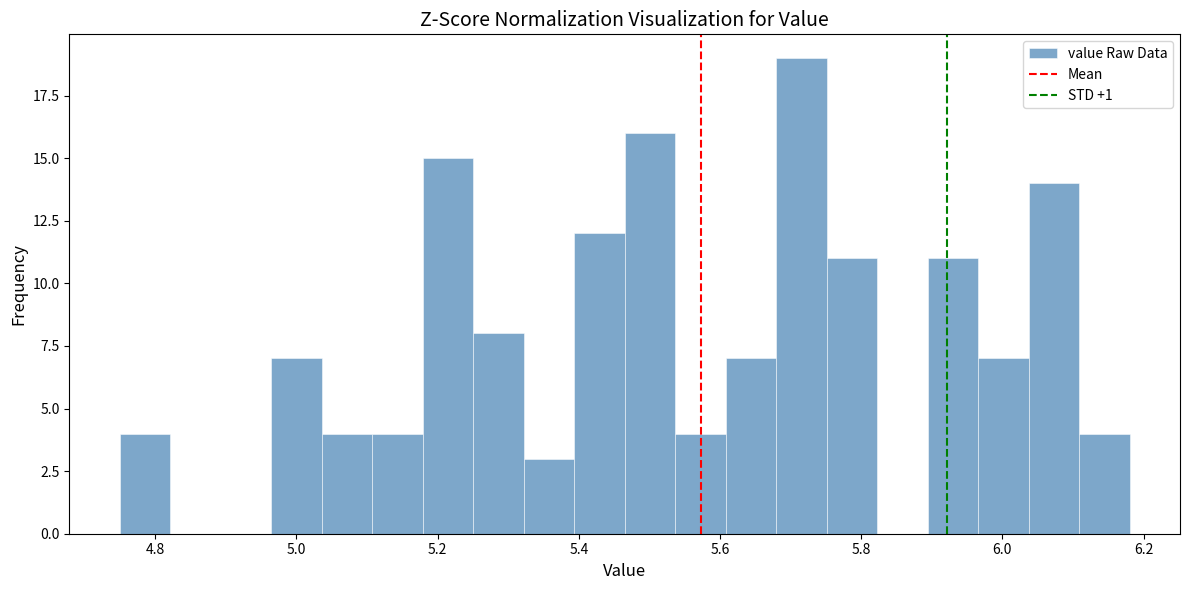

Read against the x-axis, roughly where is the centre of the tallest bar?

5.72